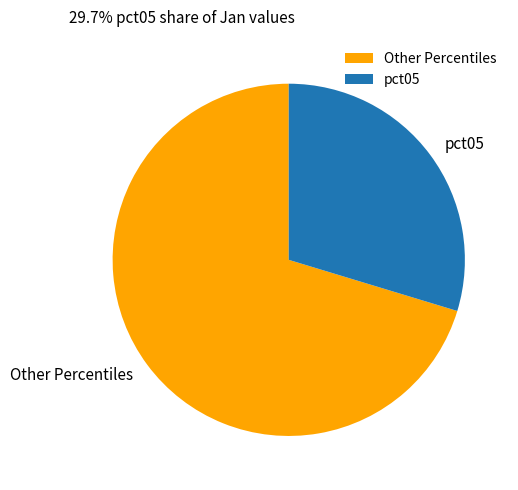

Which slice is the smallest?

pct05